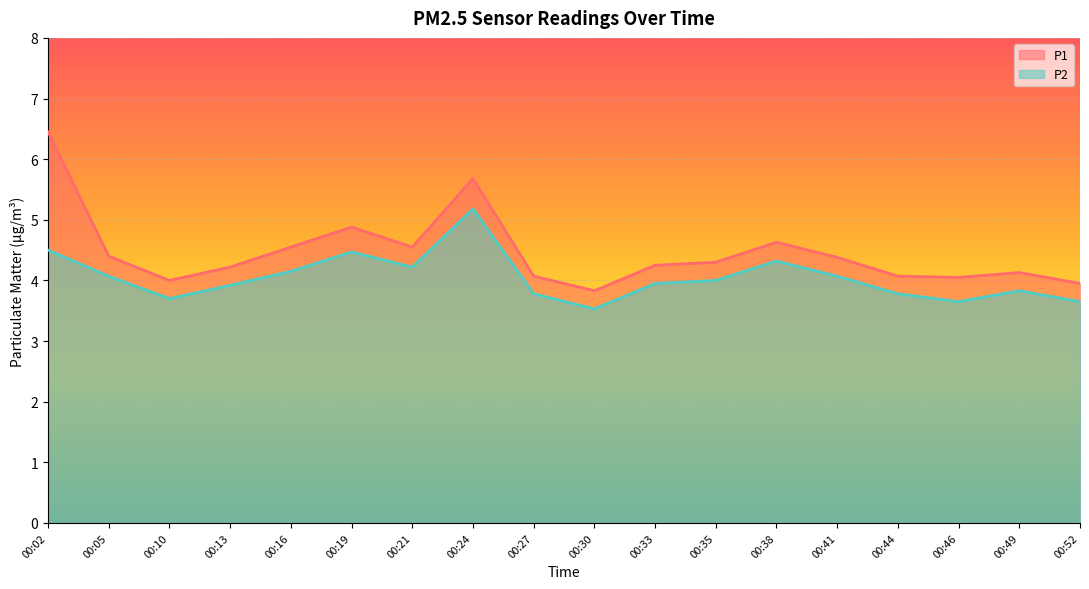

At which category is the sum across all series the highest?

00:02